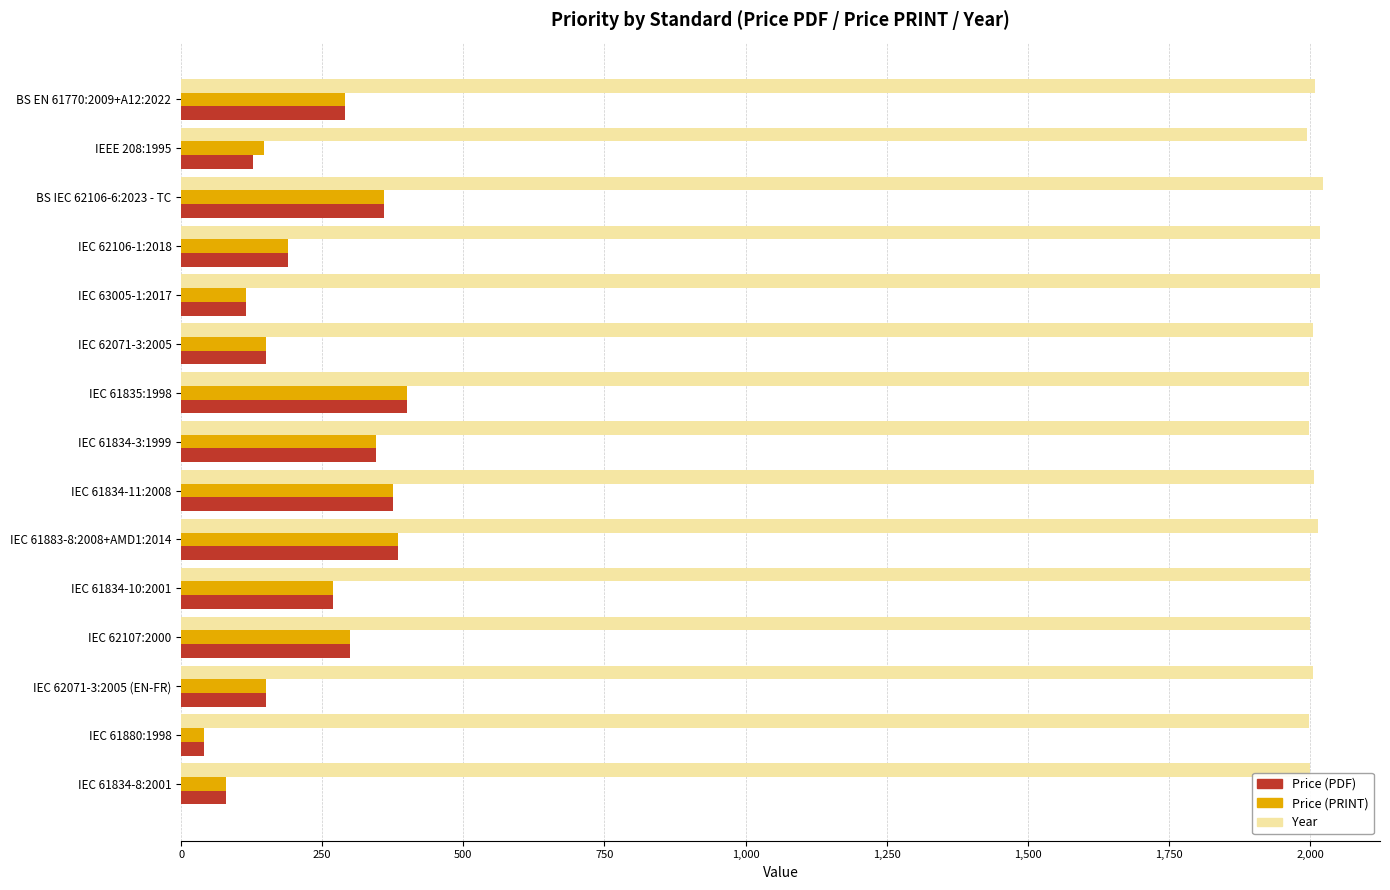

The Price (PDF) series shows 125 at IEC 61834-3:1999. True or false?

False